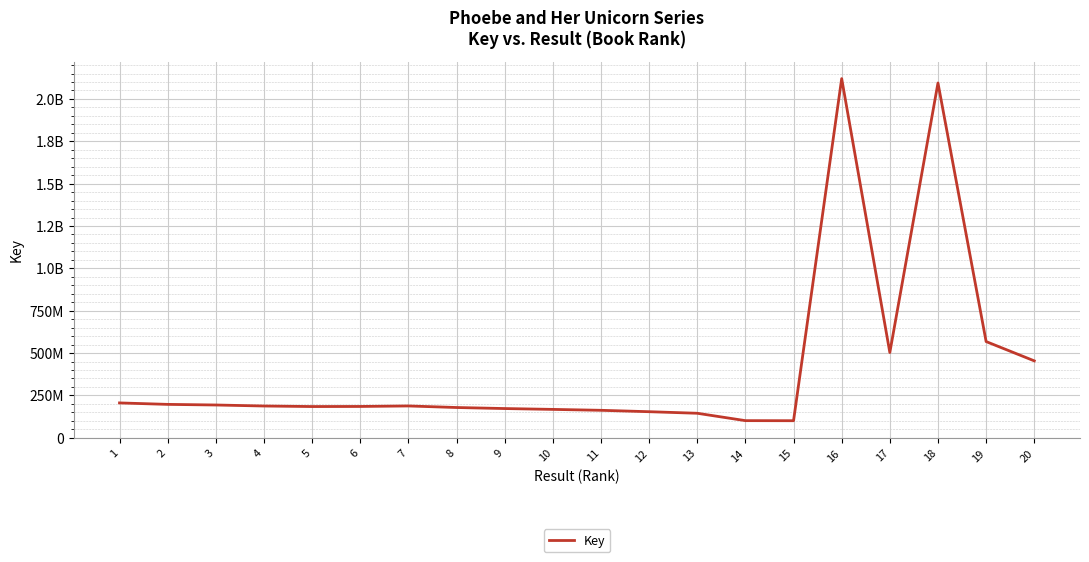

List the labels in order of value, smallest first.

15, 14, 13, 12, 11, 10, 9, 8, 5, 6, 4, 7, 3, 2, 1, 20, 17, 19, 18, 16